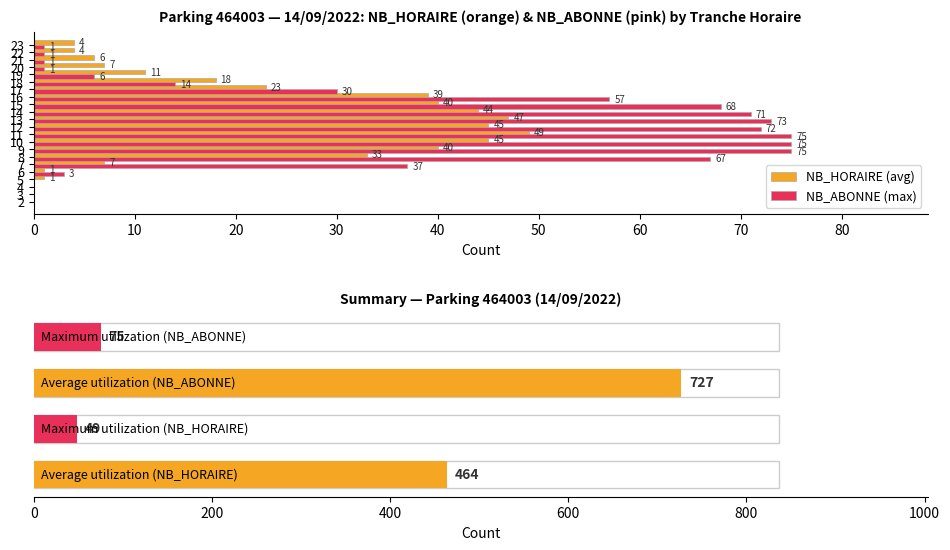

What is the sum of all NB_ABONNE (max) values?

727